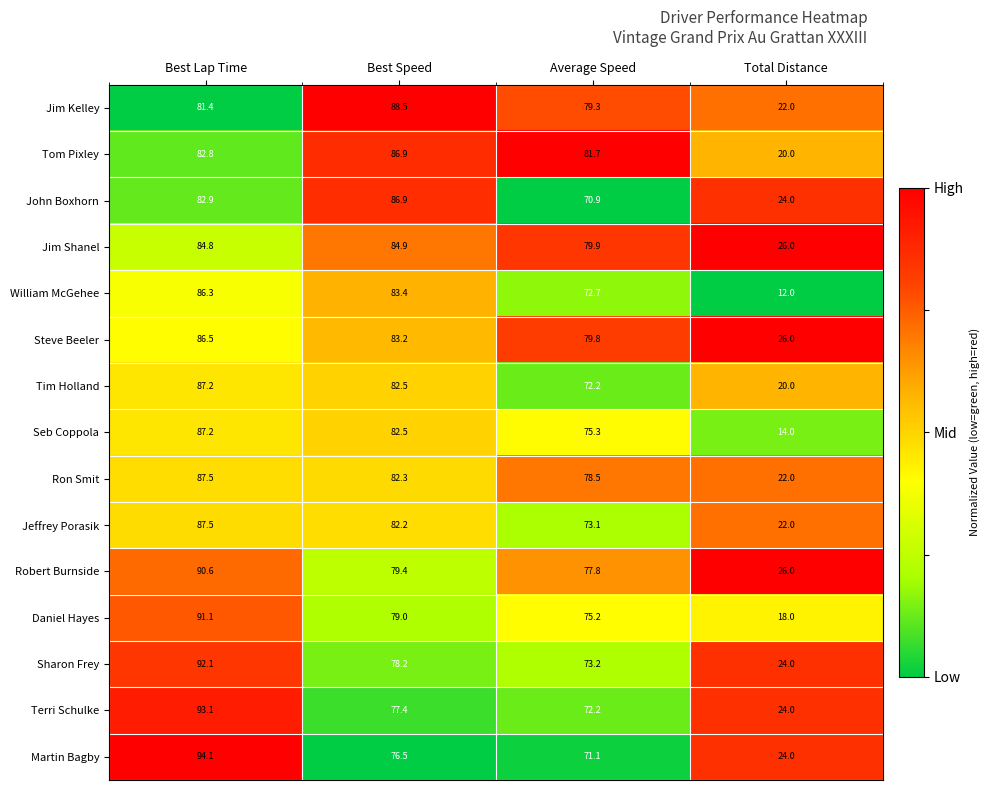

Count the number of categories in the chart.

4